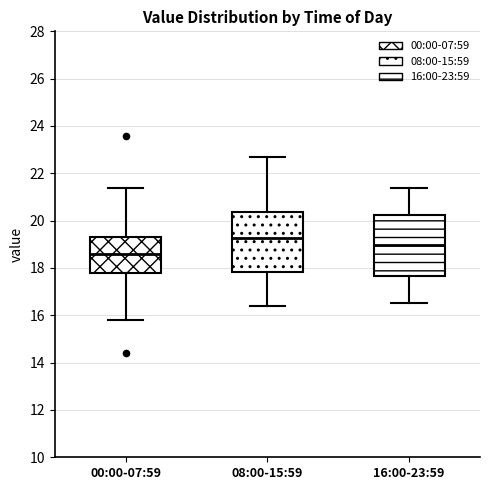

Which box's median line is the highest?

08:00-15:59